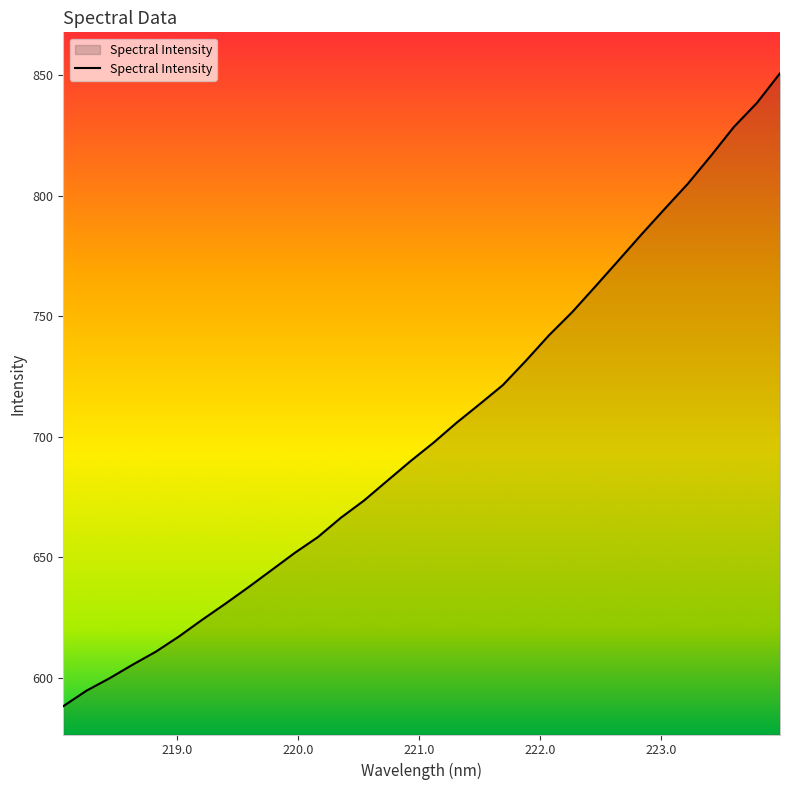

What is the difference between the maximum and minimum values?

262.8